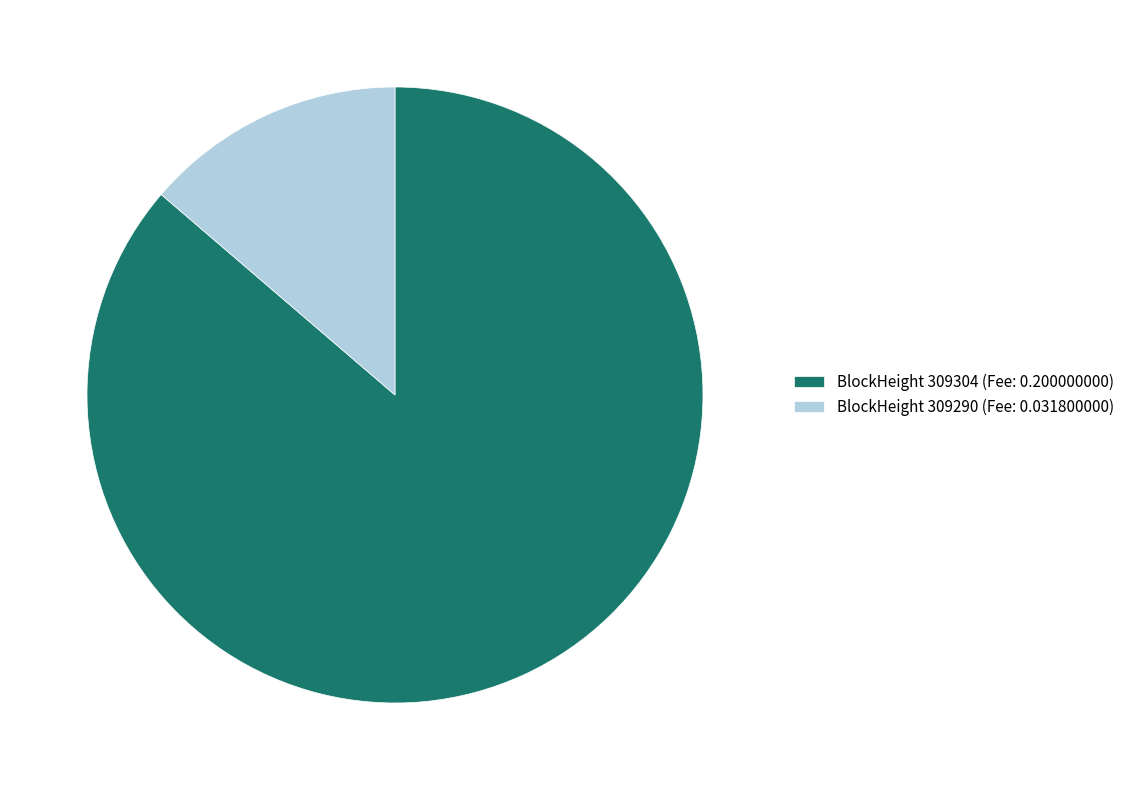

Combined, do BlockHeight 309290 (Fee: 0.031800000) and BlockHeight 309304 (Fee: 0.200000000) account for over 50%?

Yes